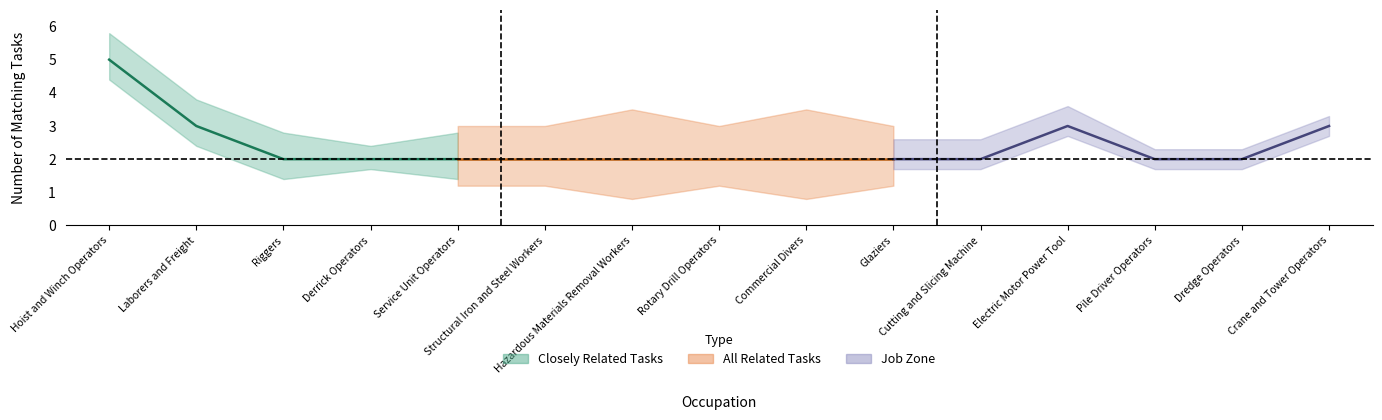

What value does the closely_related series have at job_zone?

2